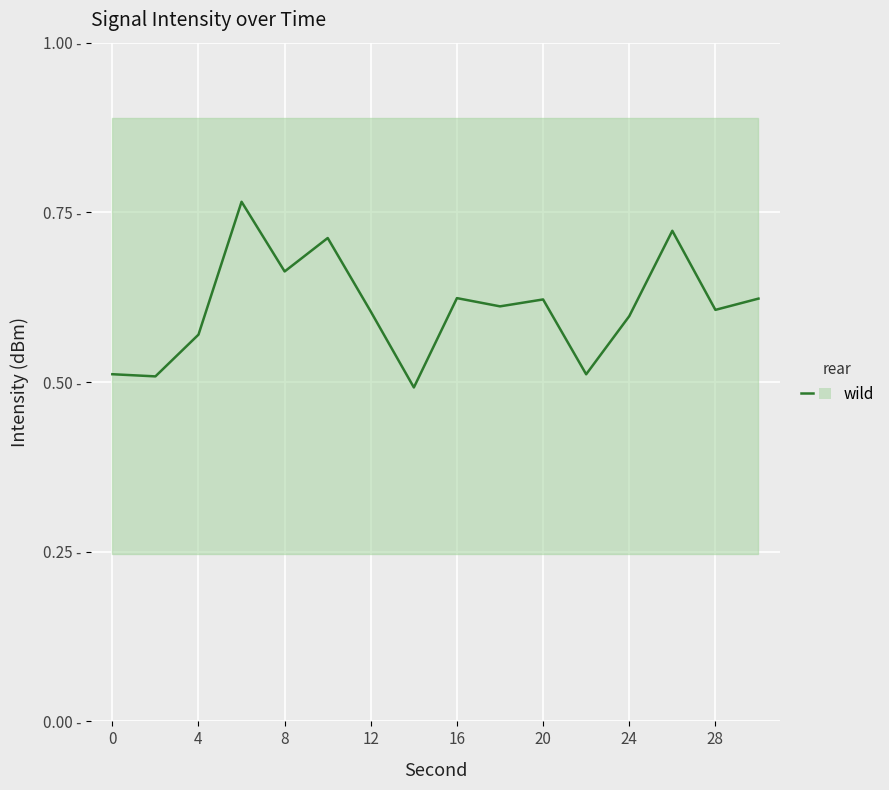

Read the value at 0.

0.5